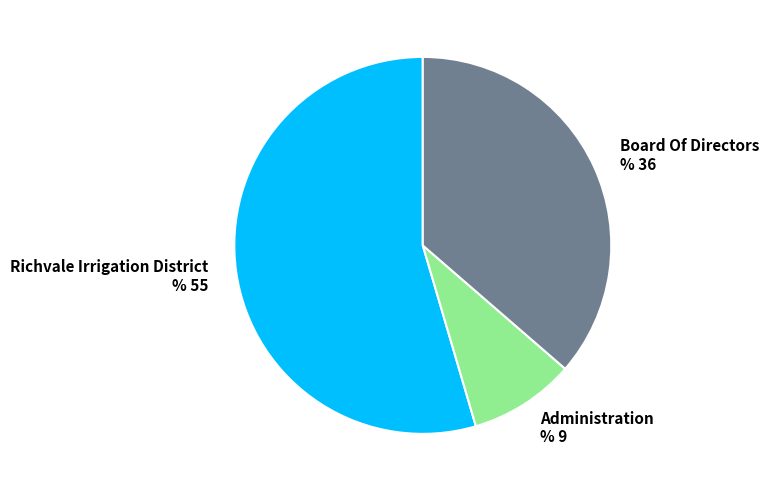

True or false: Richvale Irrigation District % 55 accounts for 55% of the total.

True